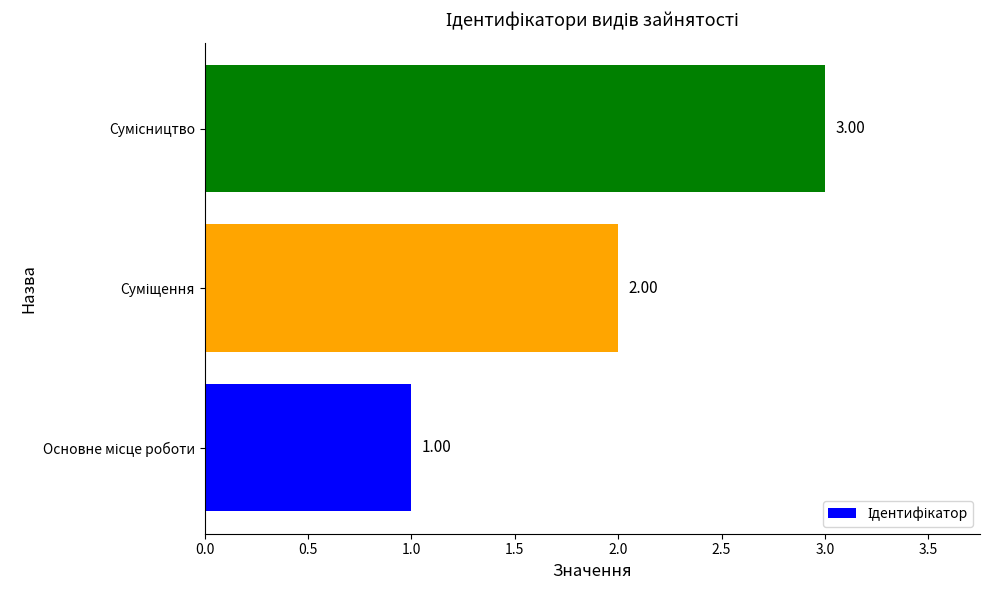

What is the sum of all values?

6